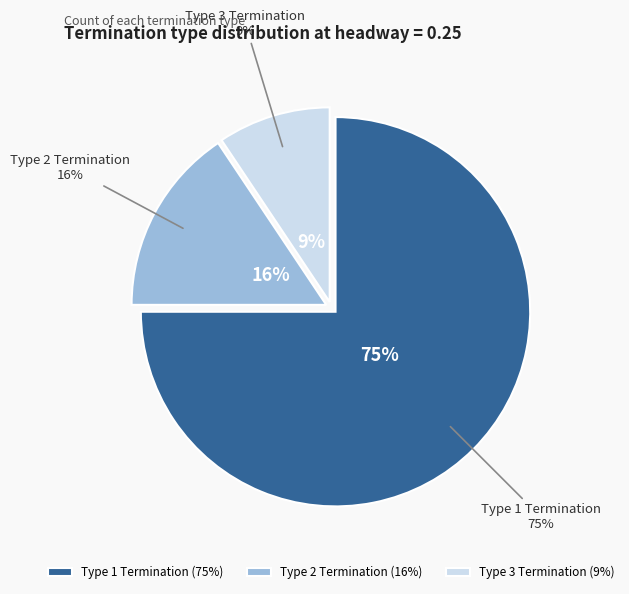

What portion of the pie excludes Type 2 Termination?

84.4%